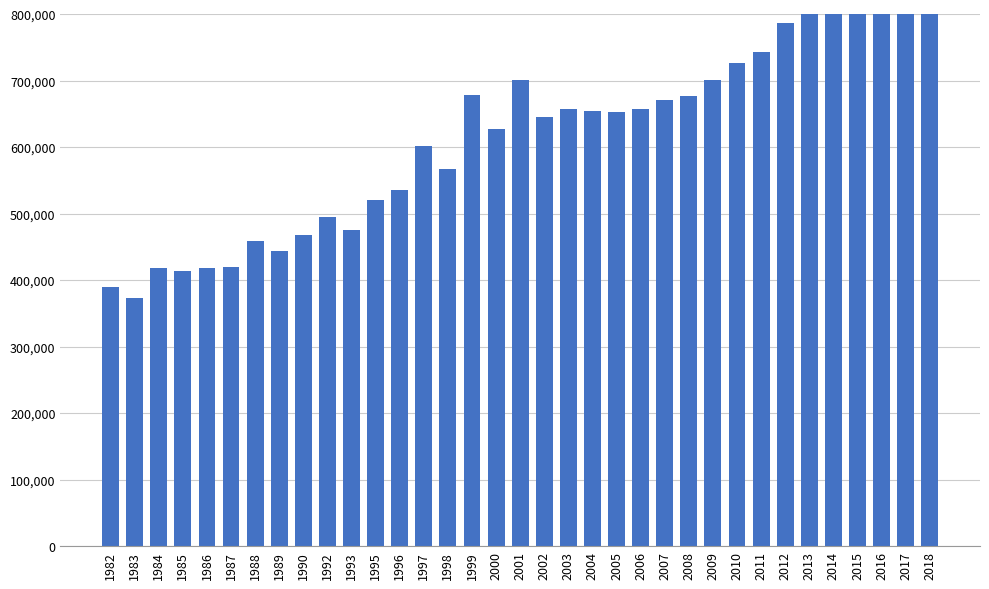

Read the value at 2006, to the nearest 50.

656800